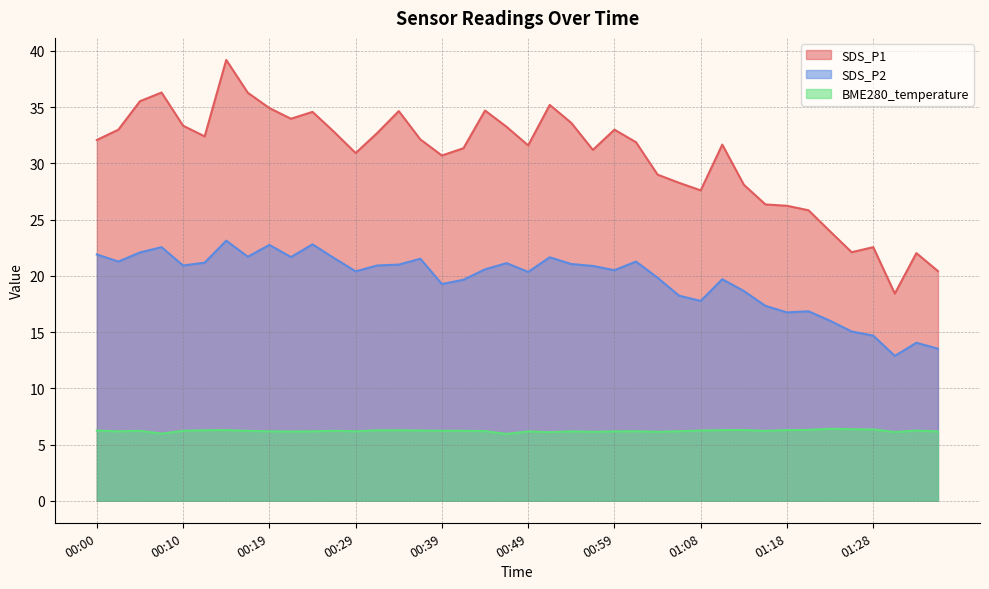

What is the spread (max minus min) of values at 01:03?

22.9